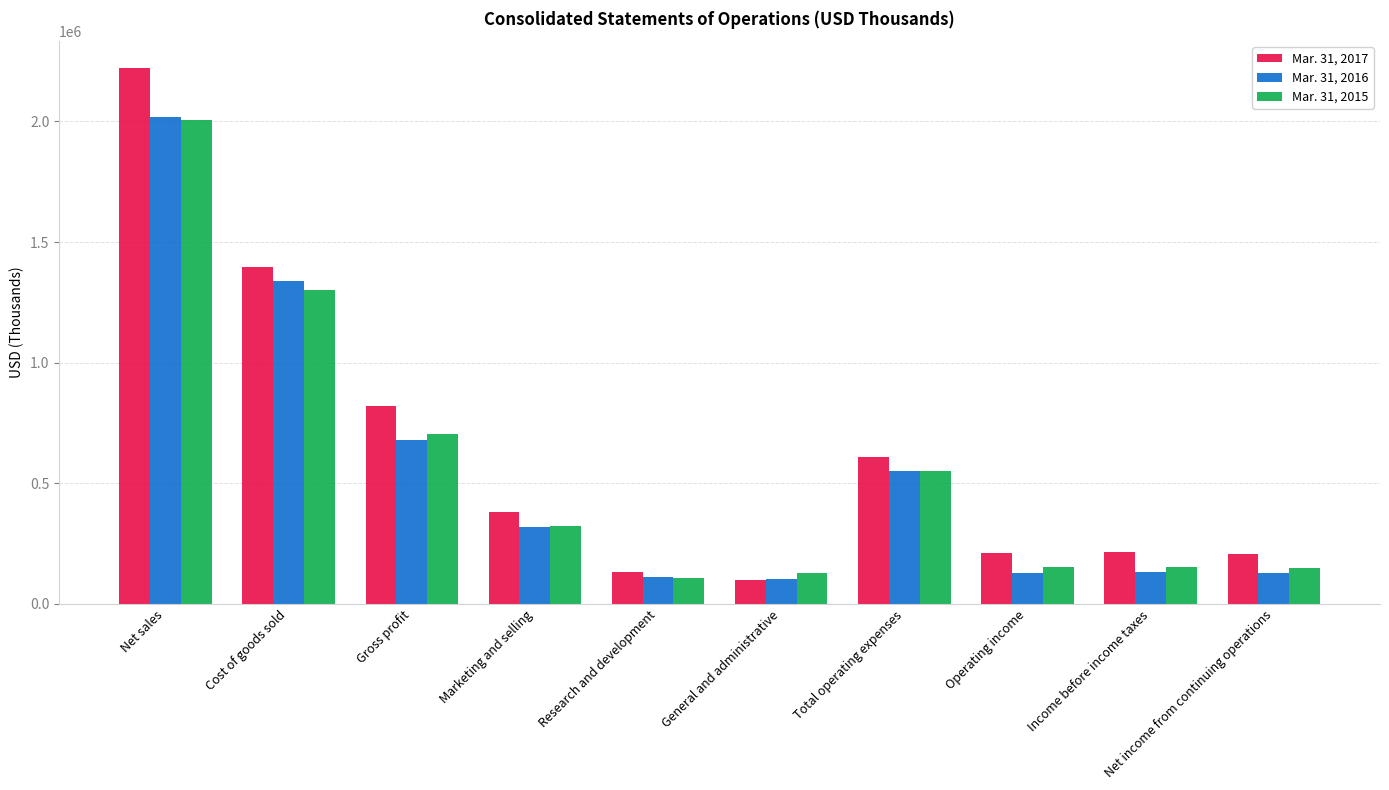

How many values in the Mar. 31, 2017 series are below 379641?

5